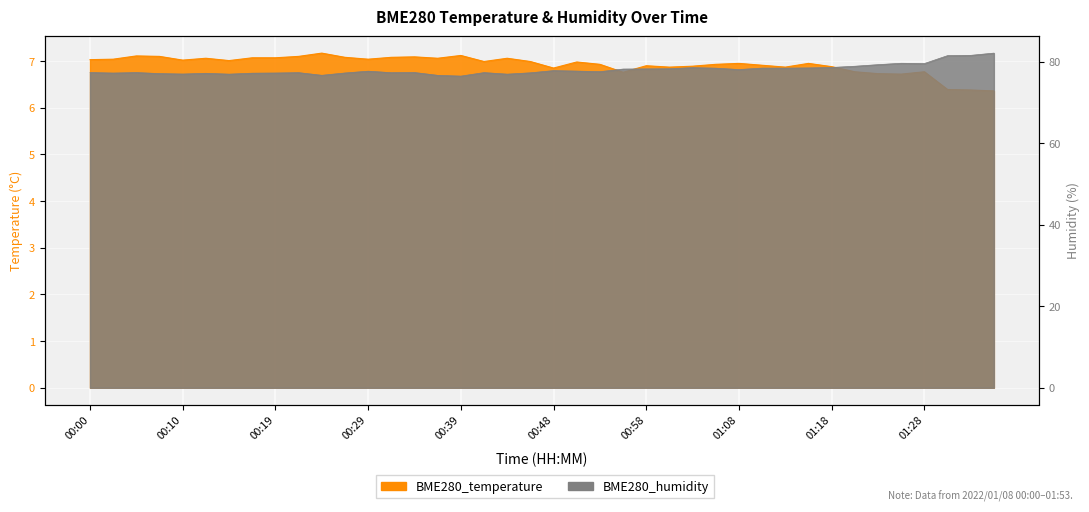

Which has a higher value, 00:51 or 01:13?

00:51